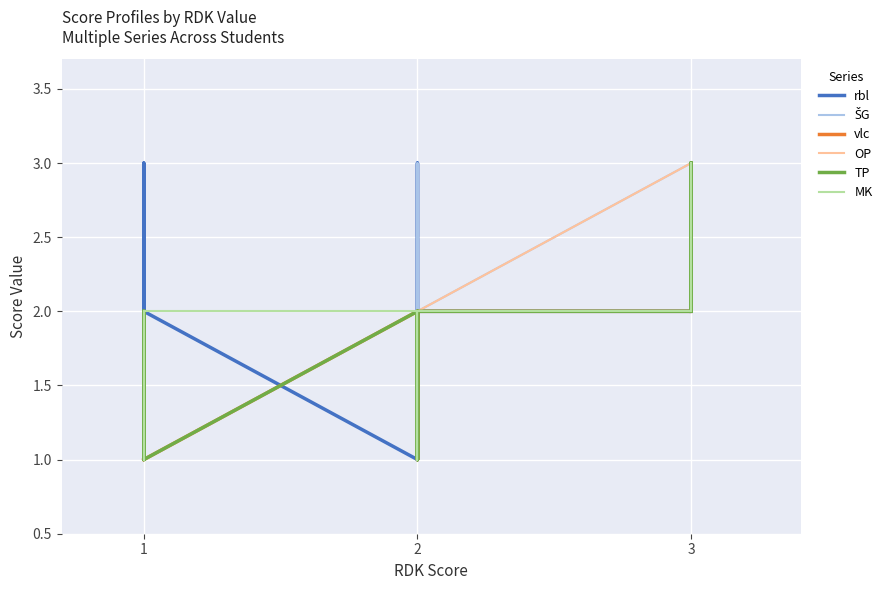

Which label corresponds to the largest value in the chart?

1